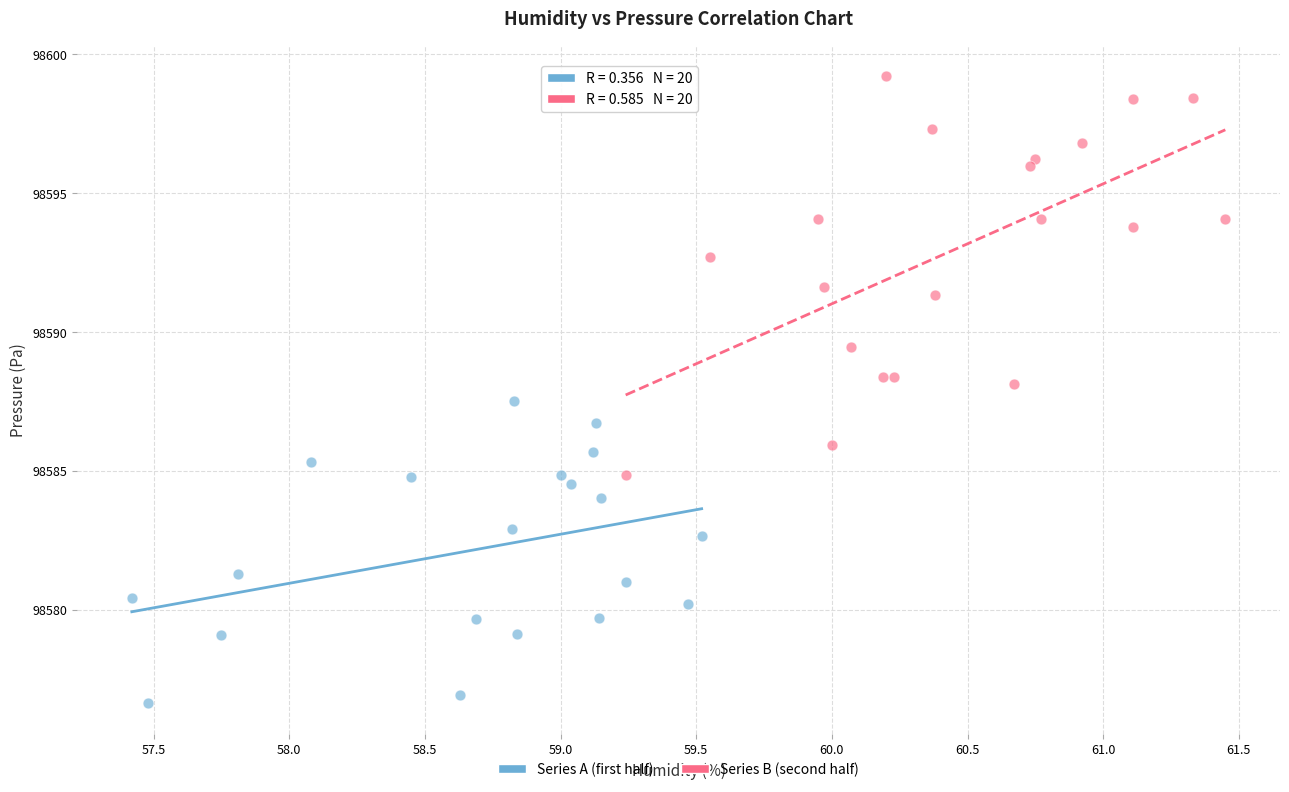

Which series contains the lowest Y value?

Series A (first half)